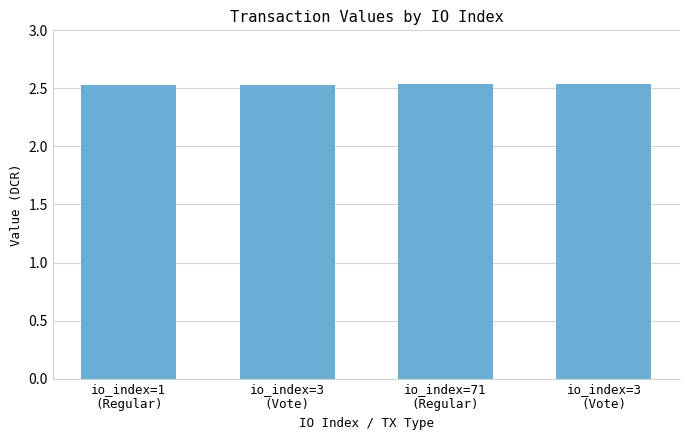

How many bars are there in total?

4